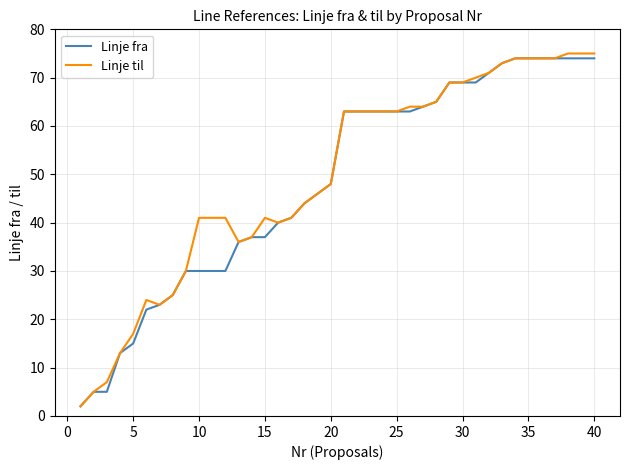

What are all the series names shown in the legend?

Linje fra, Linje til